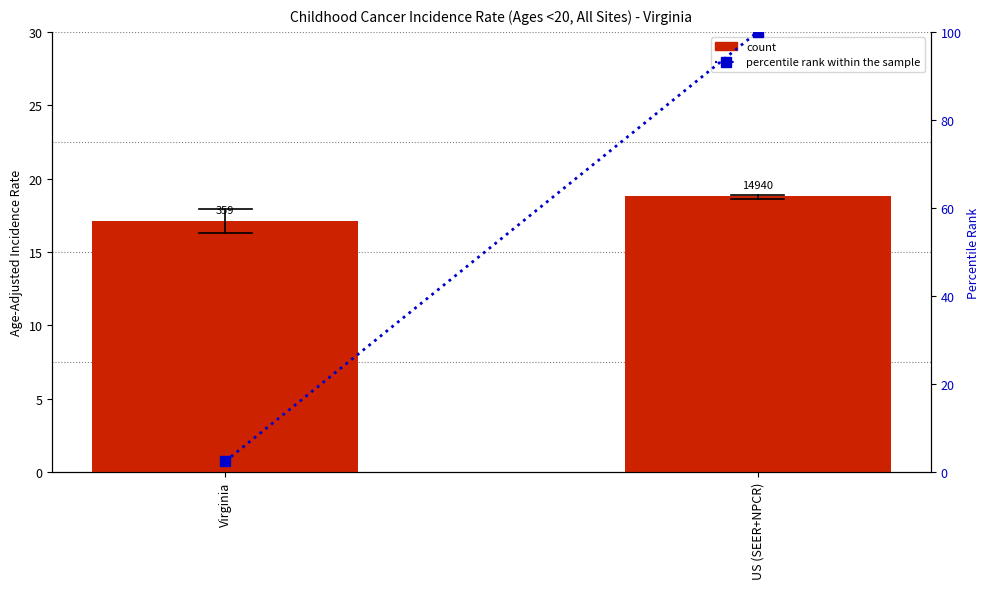

What is the difference between the count values at US (SEER+NPCR) and Virginia?

1.7